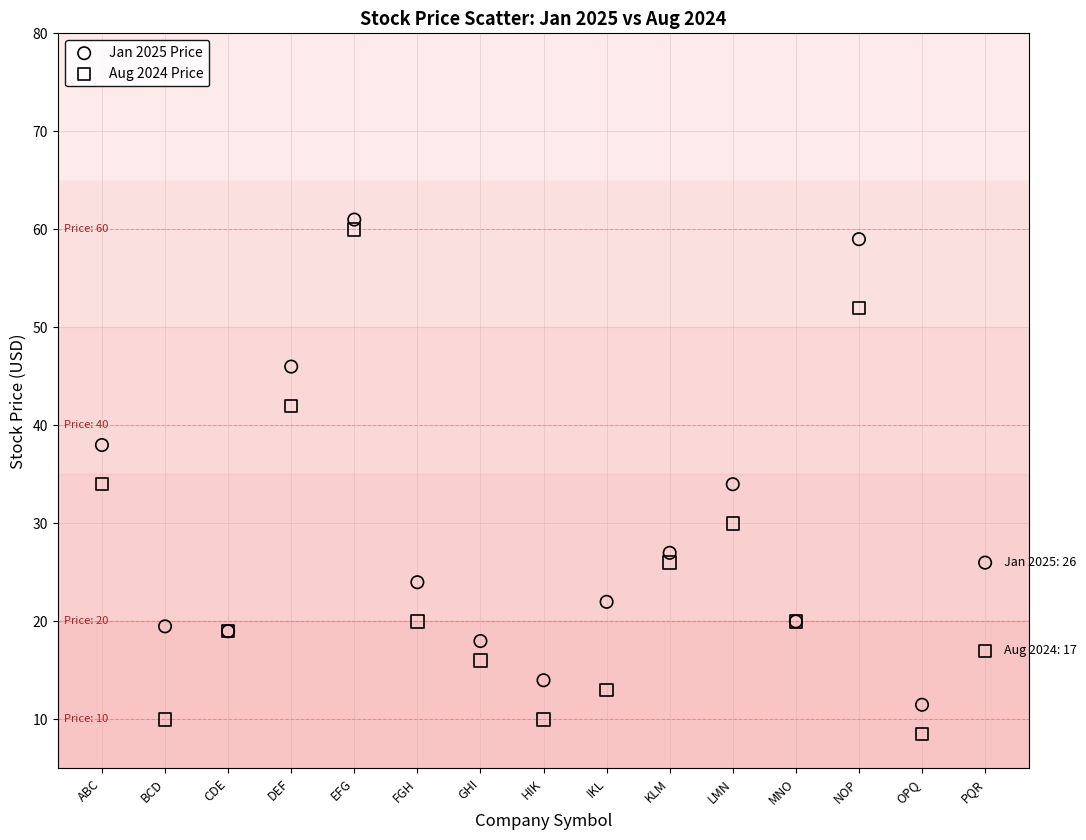

Which series reaches the minimum Y coordinate?

Aug 2024 Price